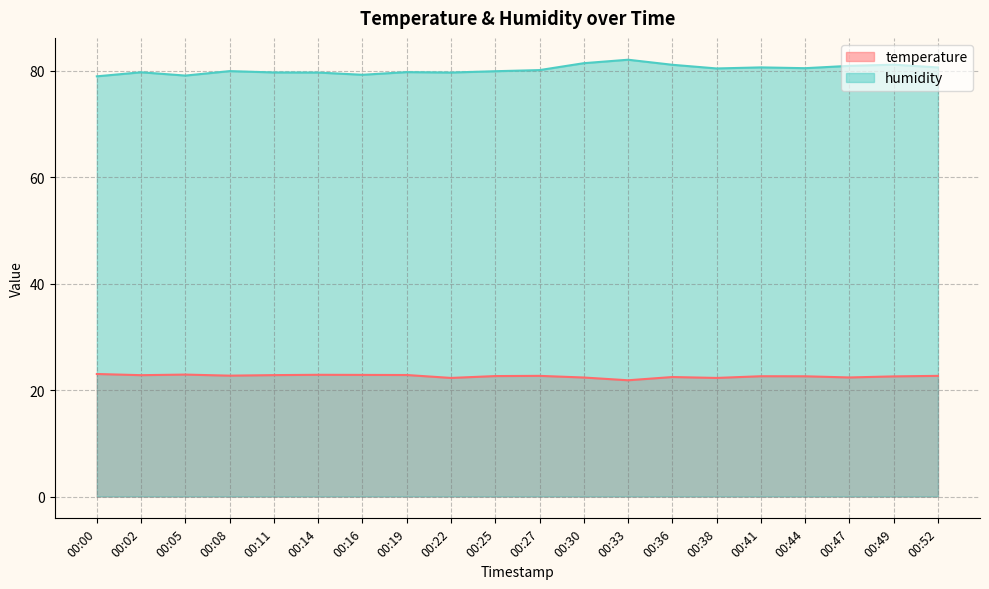

What are all the series names shown in the legend?

temperature, humidity